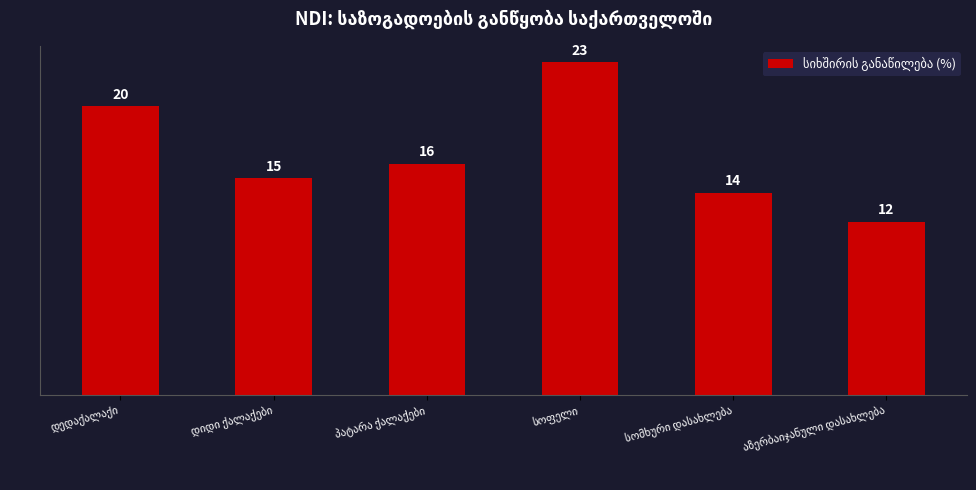

What is the maximum value shown in the chart?

23